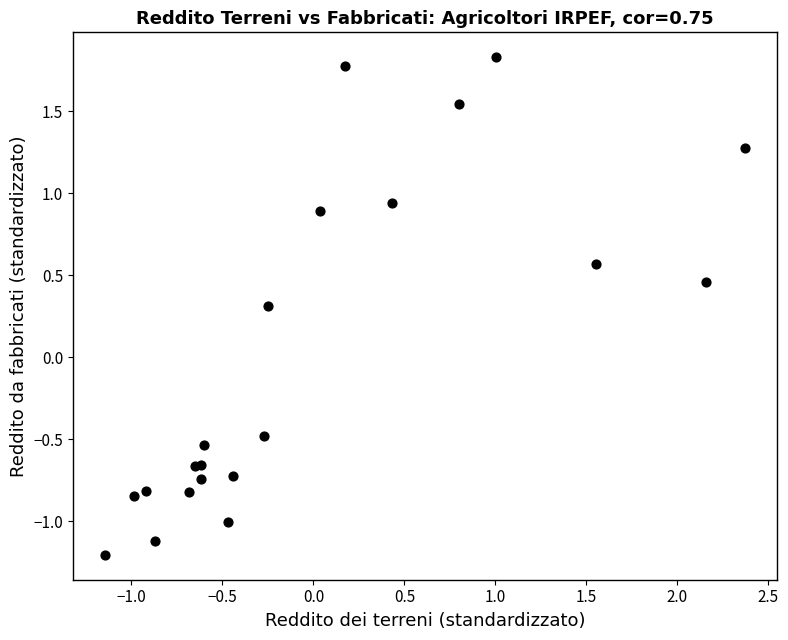

What Y value in the scatter plot is closest to 0?

0.3